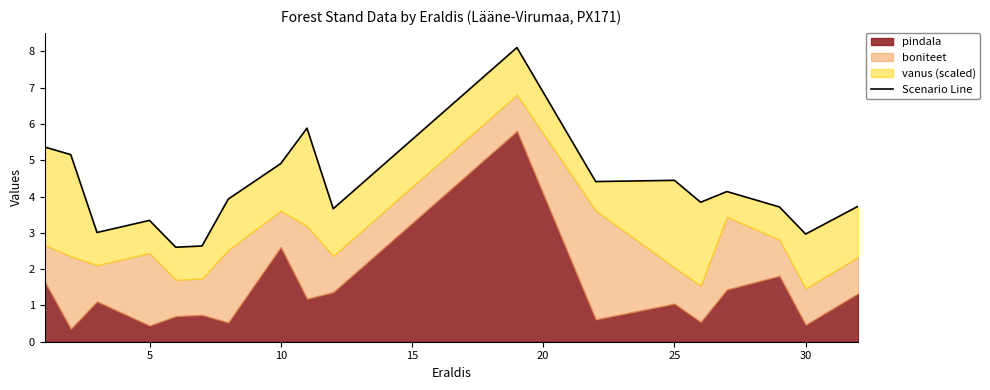

The value at 8 is 9.8. True or false?

False